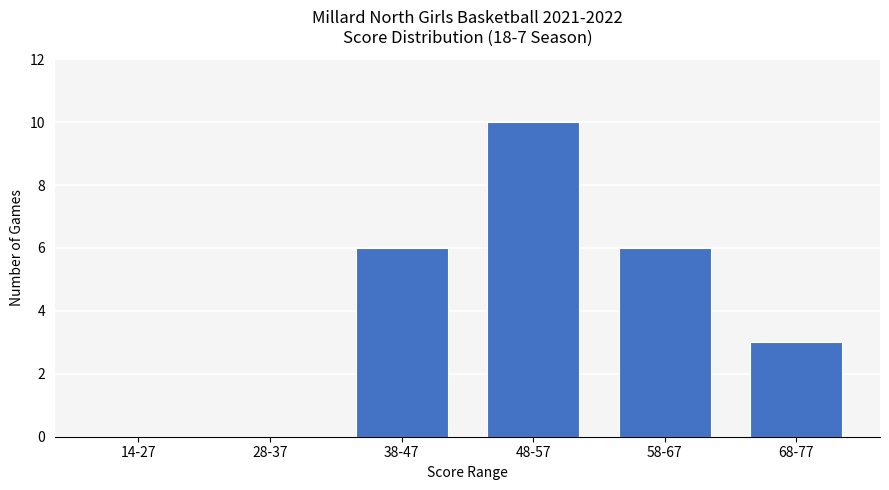

The value at 68-77 is 4. True or false?

False